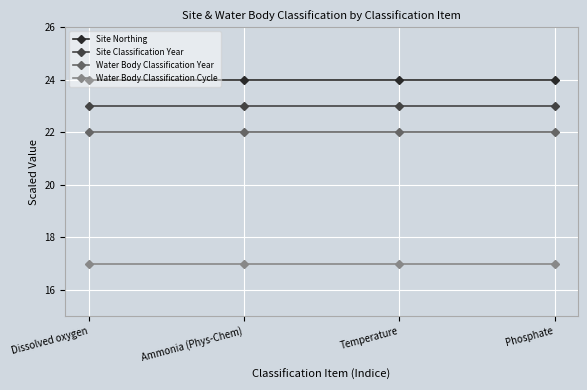

Is the value of Water Body Classification Cycle at Ammonia (Phys-Chem) greater than the value of Site Northing at Temperature?

No